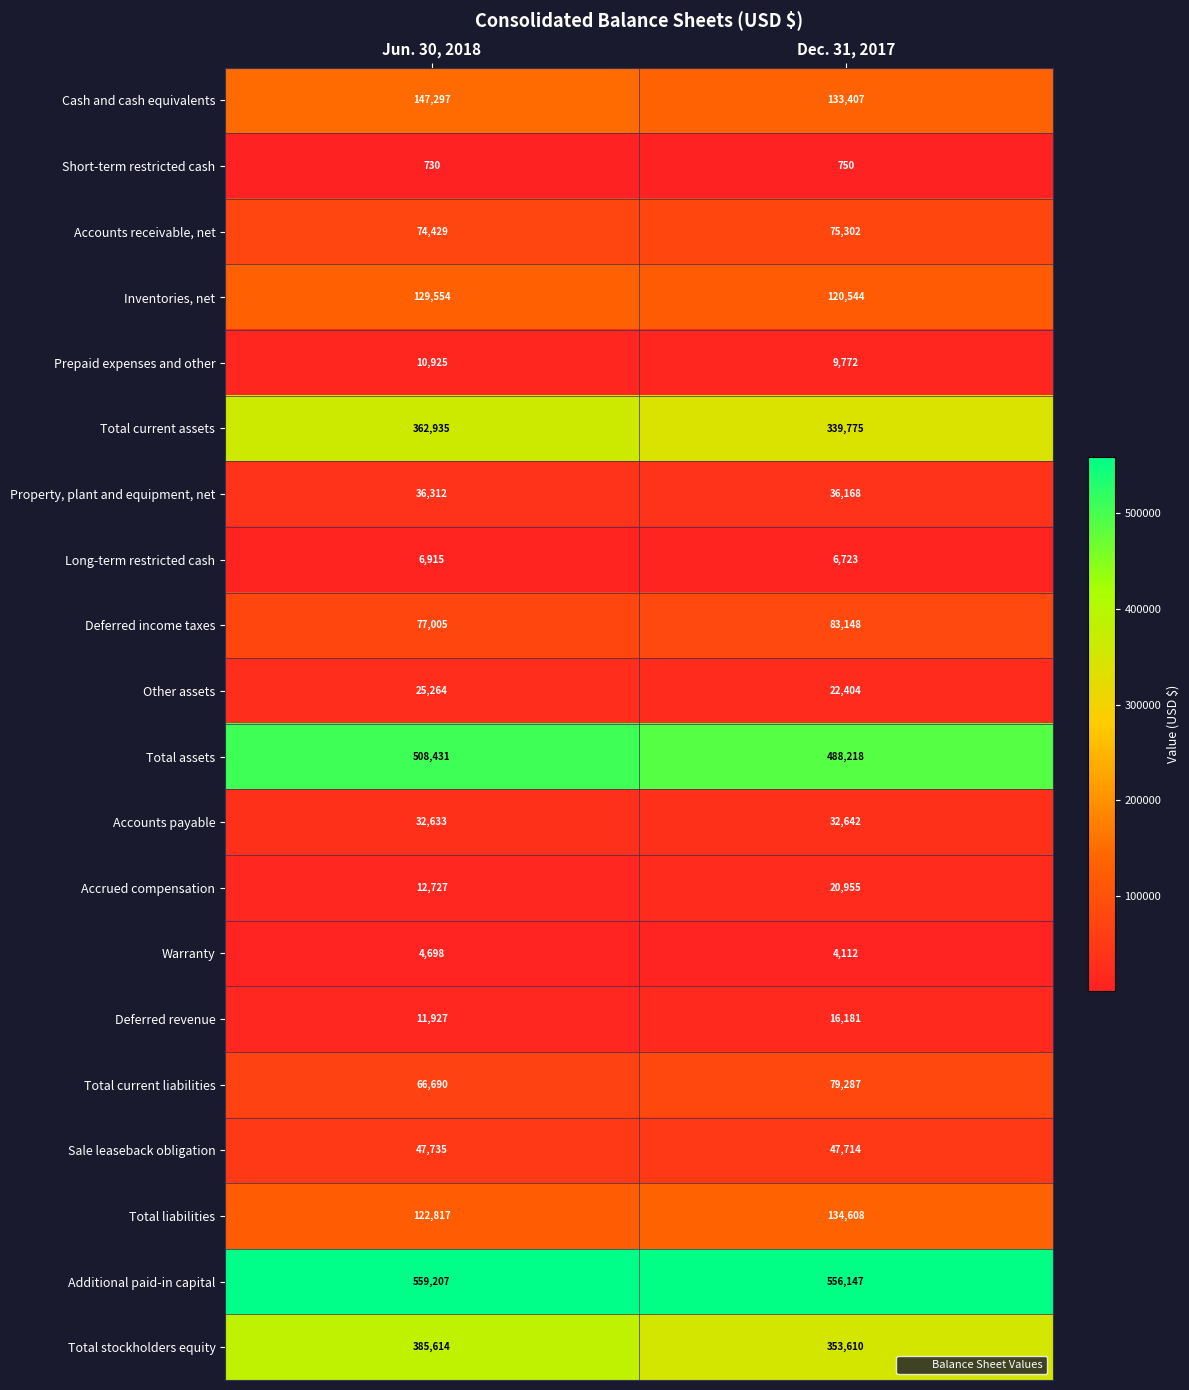

Read the Total stockholders equity value at Dec. 31, 2017.

353610